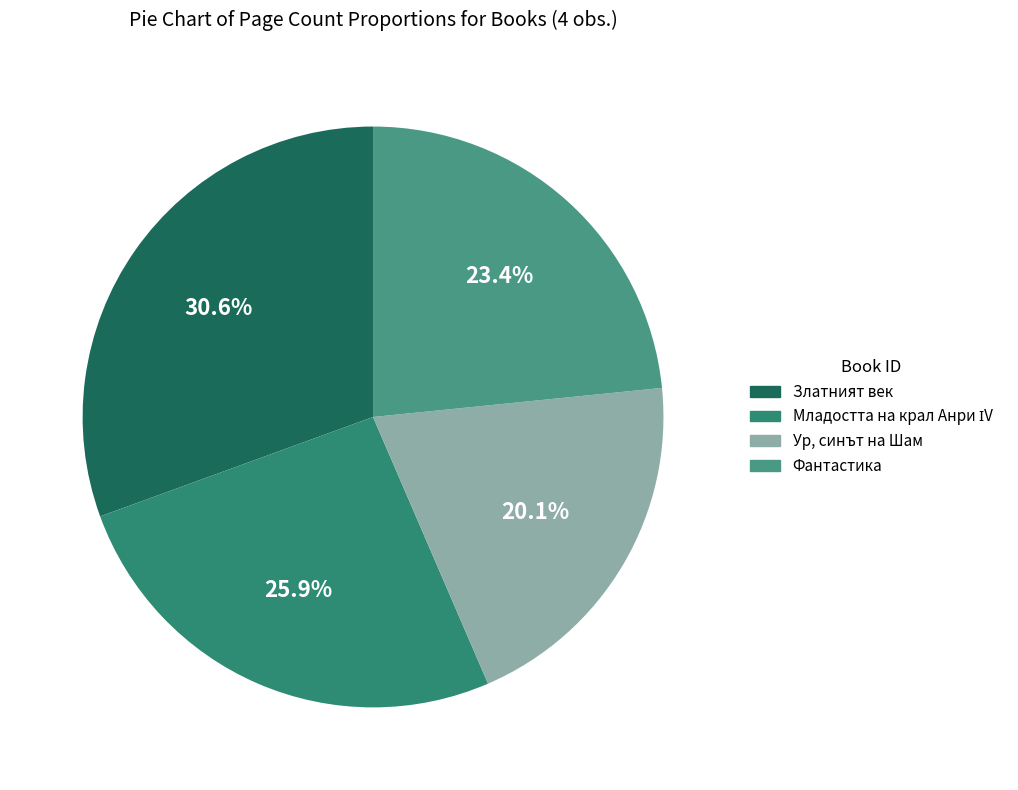

What is the largest slice in the pie chart?

Златният век